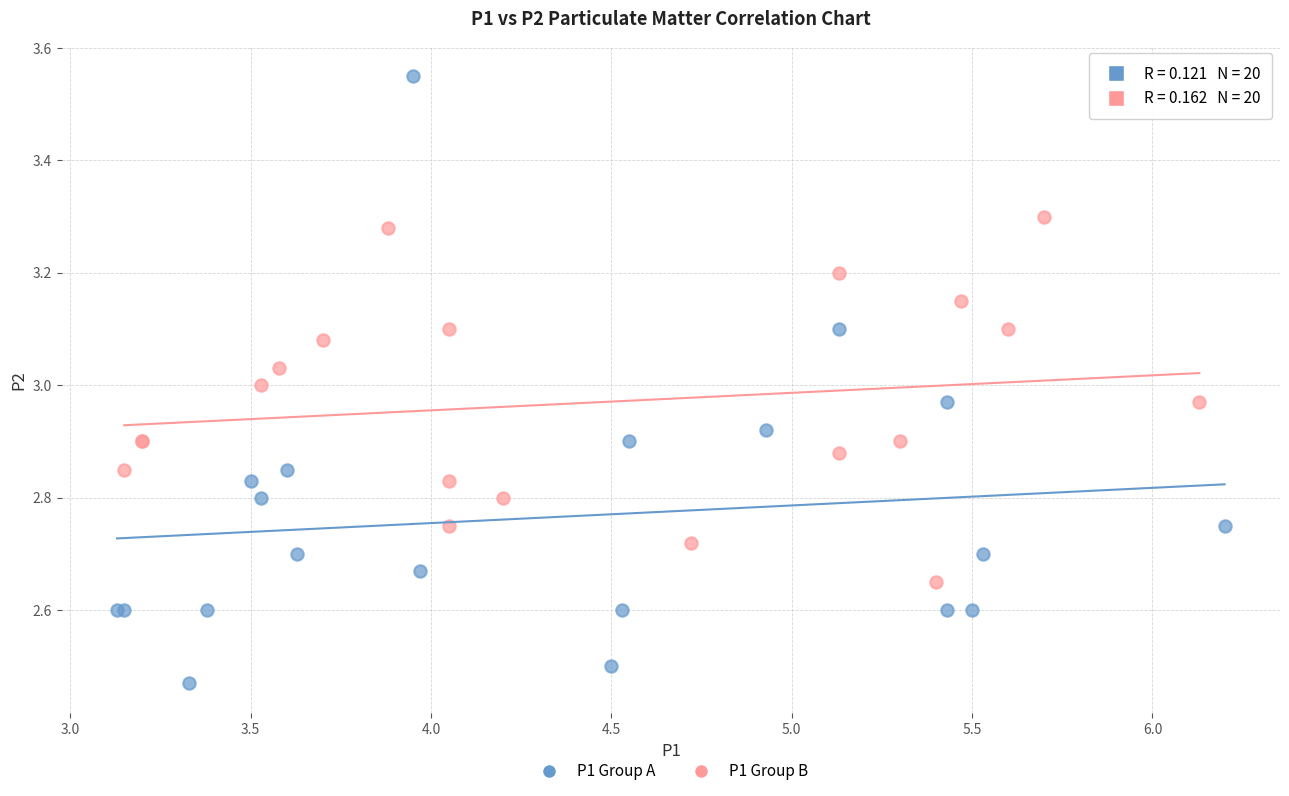

Which series reaches the maximum Y coordinate?

P1 Group A